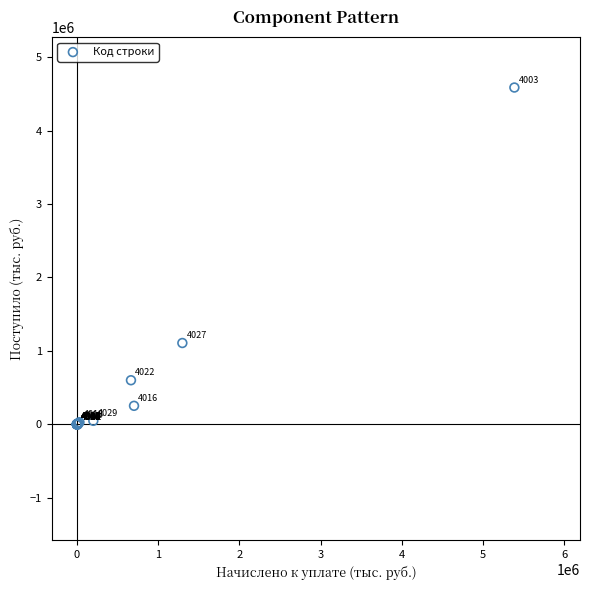

What Y value in the scatter plot is closest to 2292351?

1107468